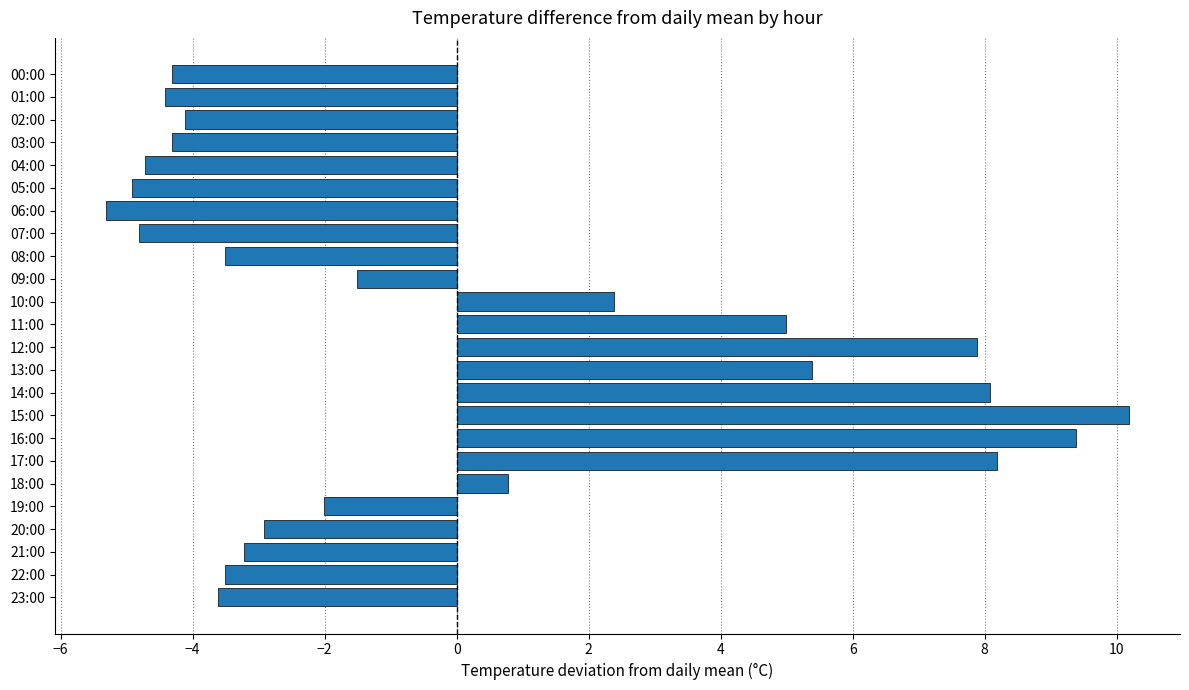

Is it true that the value at 22:00 is -5.3?

False